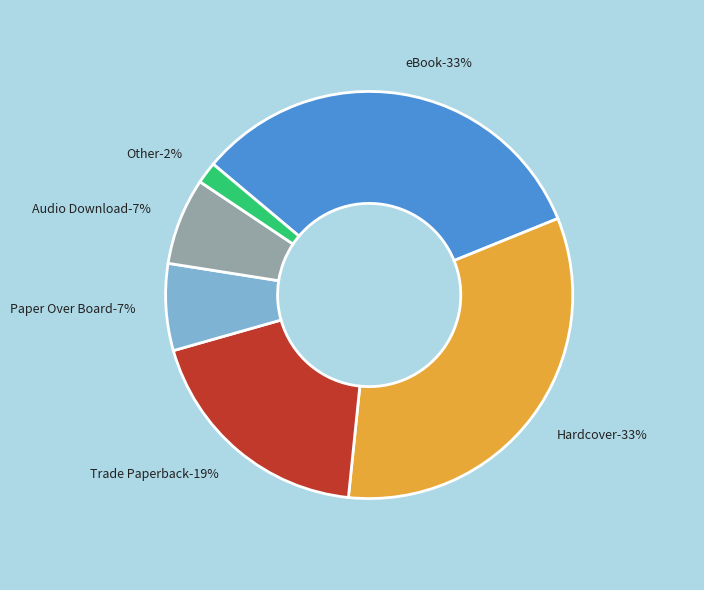

True or false: Audio Download accounts for 7% of the total.

True